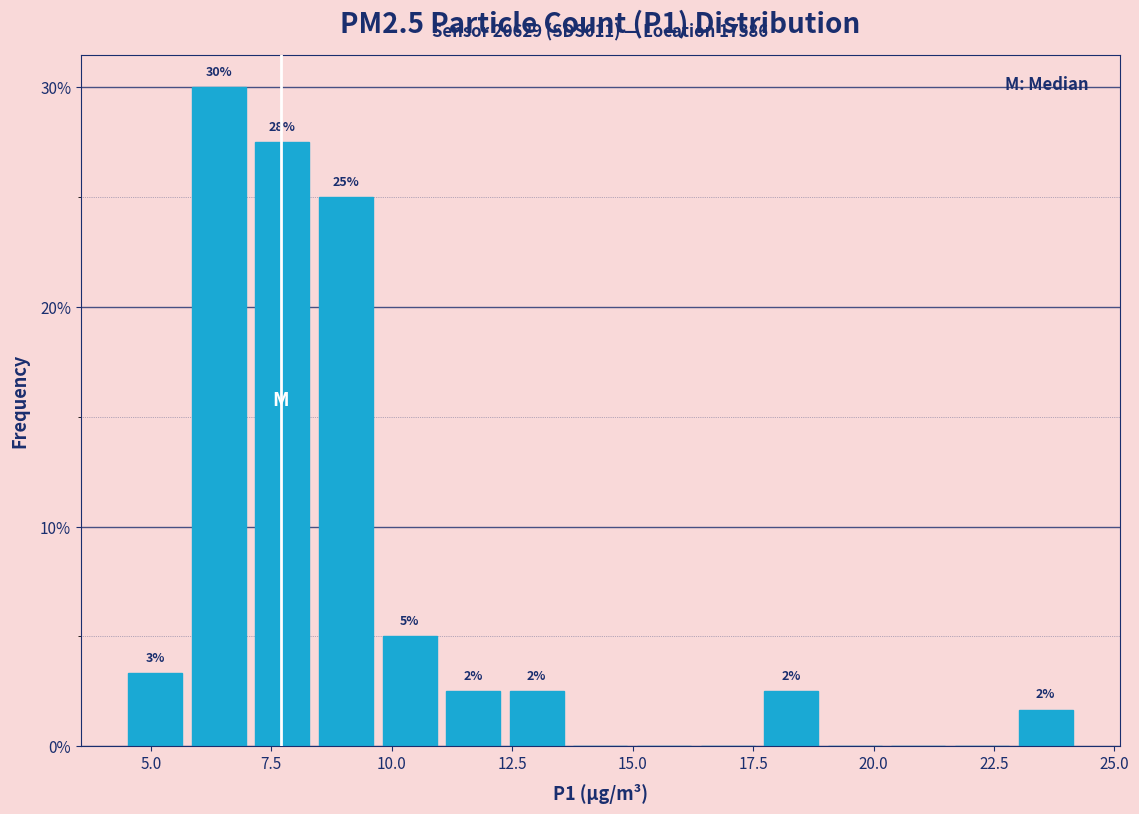

Around what value on the x-axis is the tallest bar? Give the approximate position of its centre, as read against the axis.

6.5